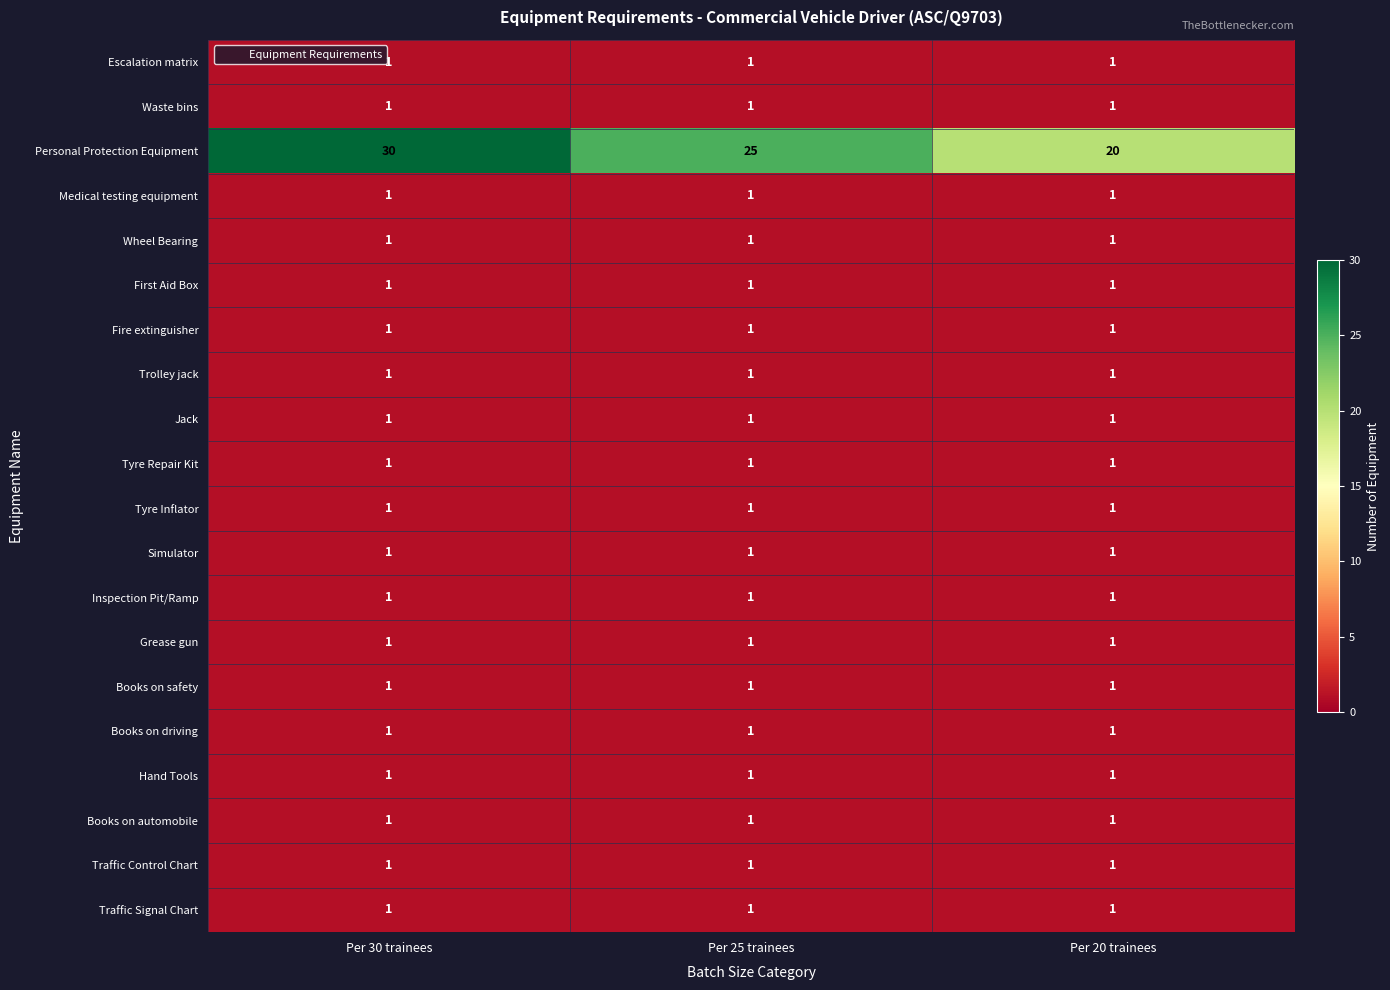

The value of Hand Tools at Per 25 trainees is 1. True or false?

True